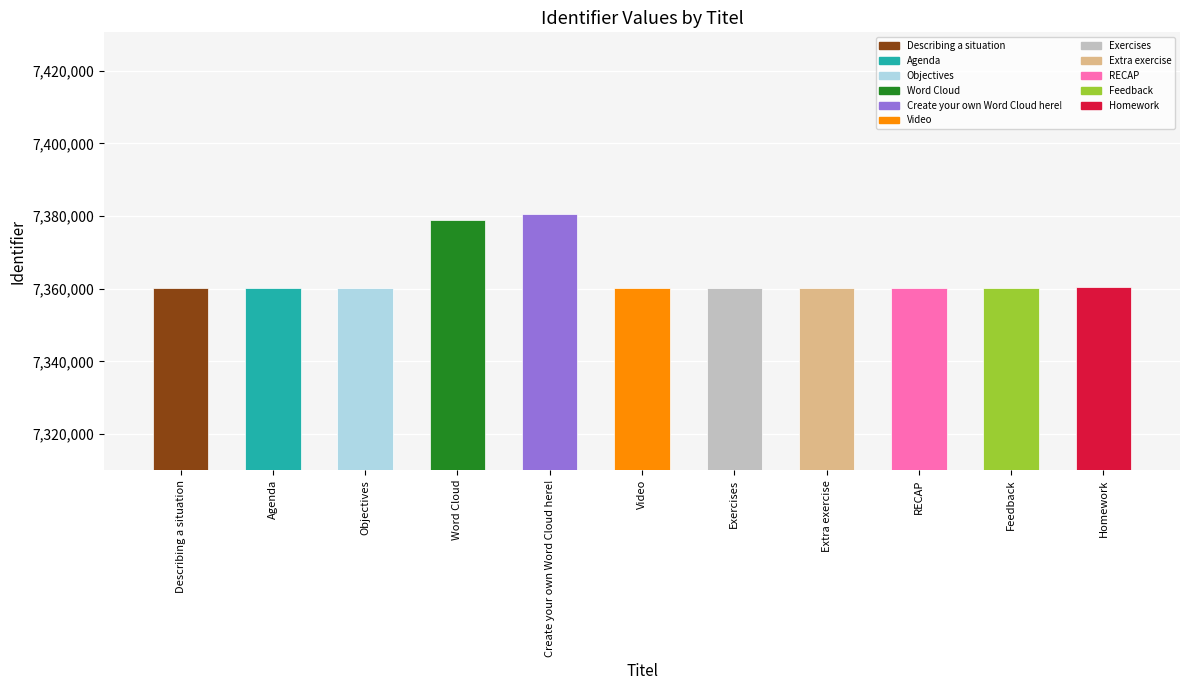

What position from the right is Feedback?

2